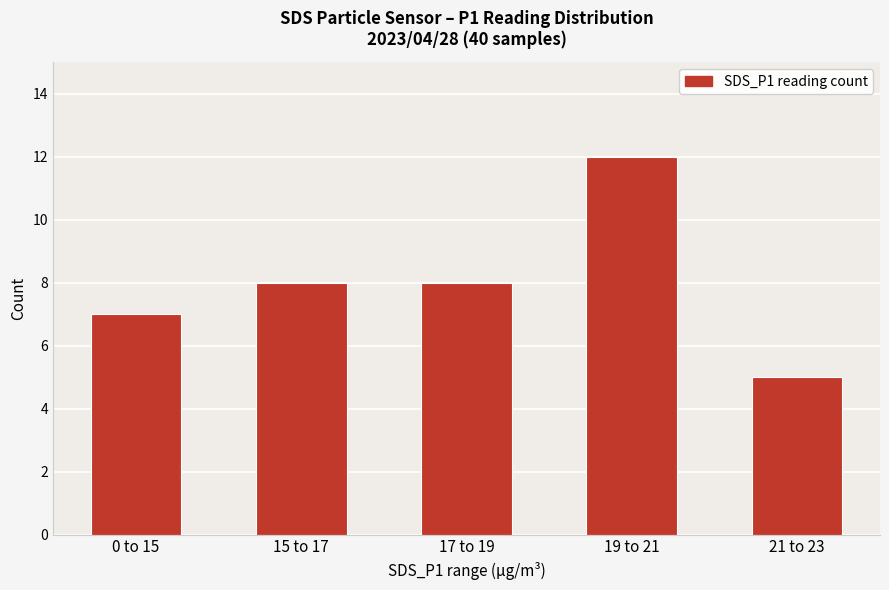

What is the smallest value displayed?

5